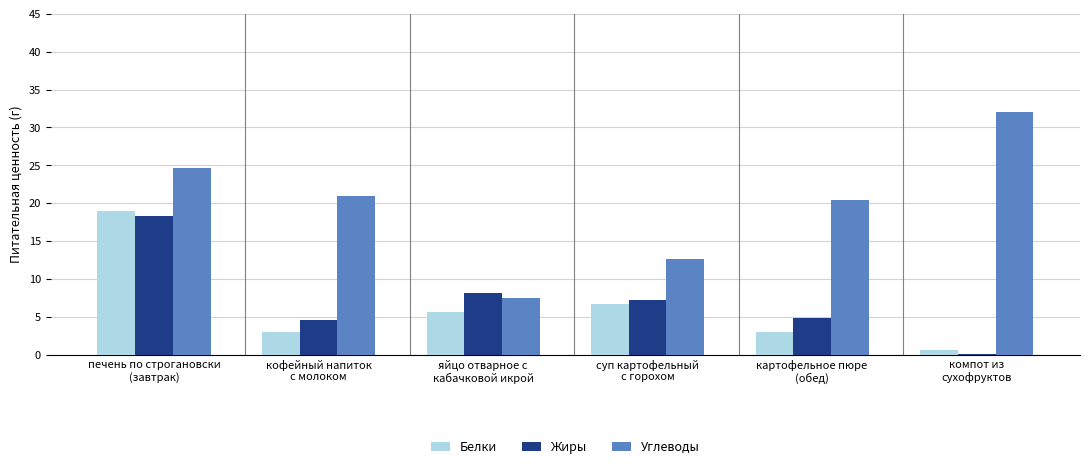

Which series has the largest total across all categories?

Углеводы